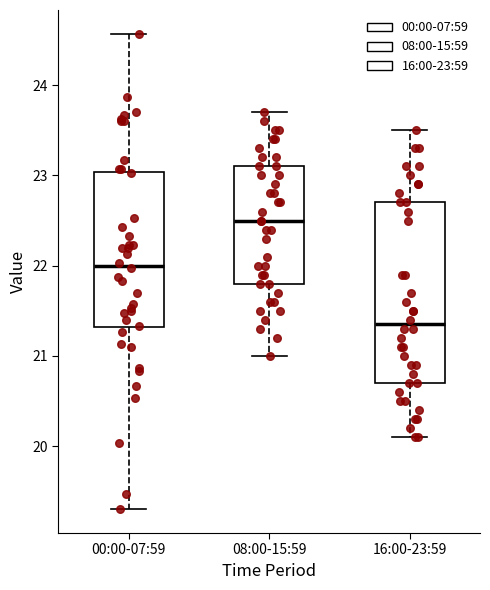

Which box has the highest median line?

08:00-15:59